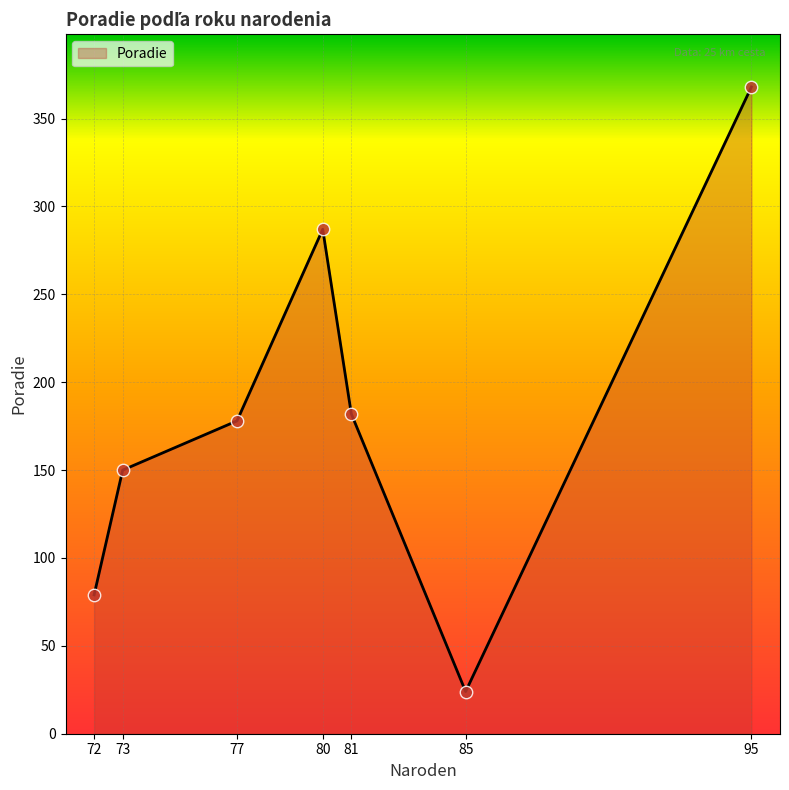

Which has a higher value, 95 or 77?

95